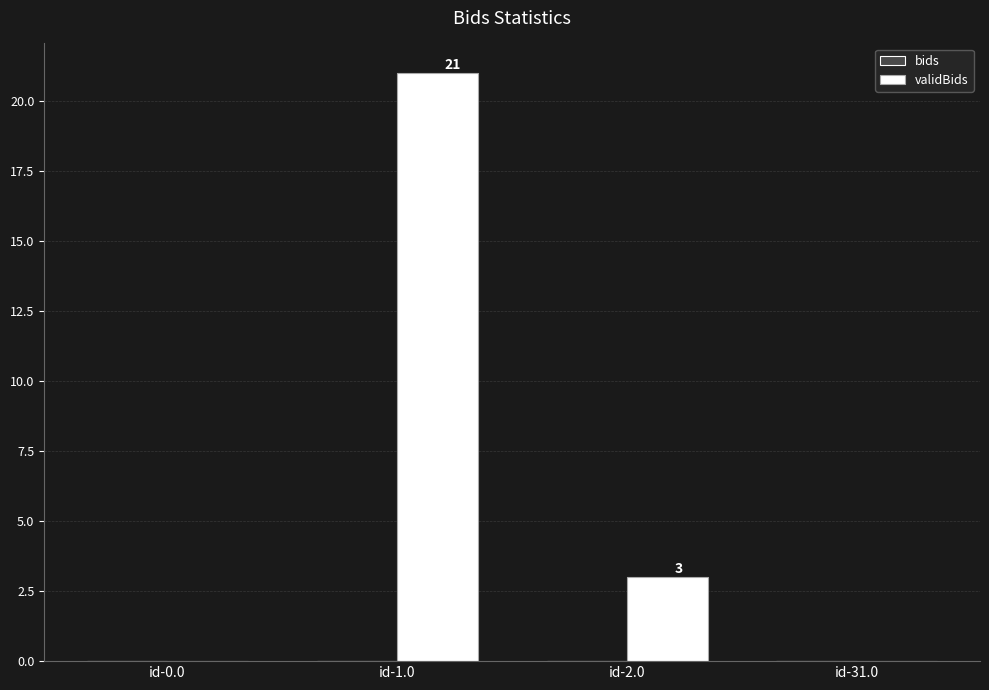

What is the greatest value displayed?

21